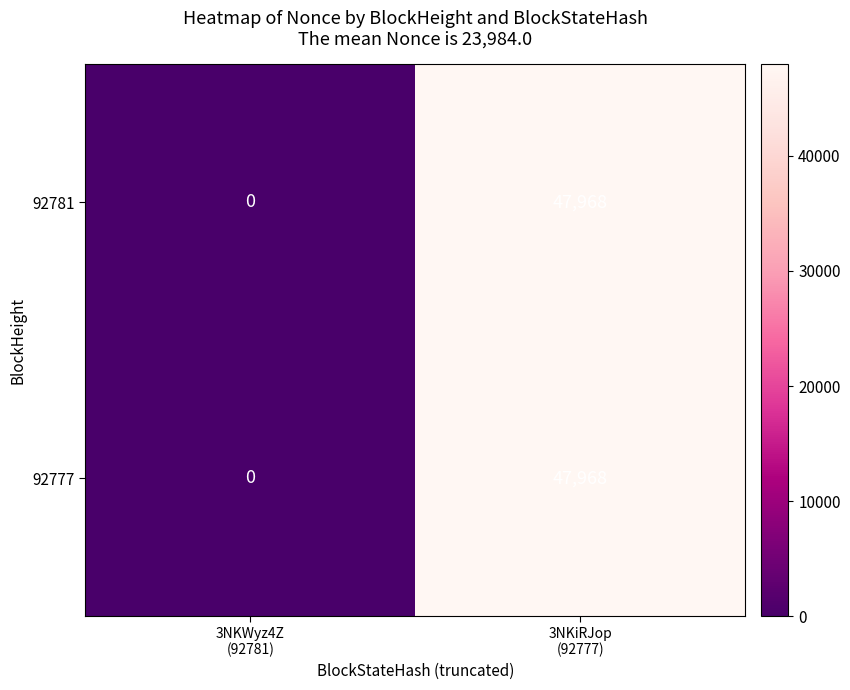

At how many categories does at least one series exceed 45076?

1